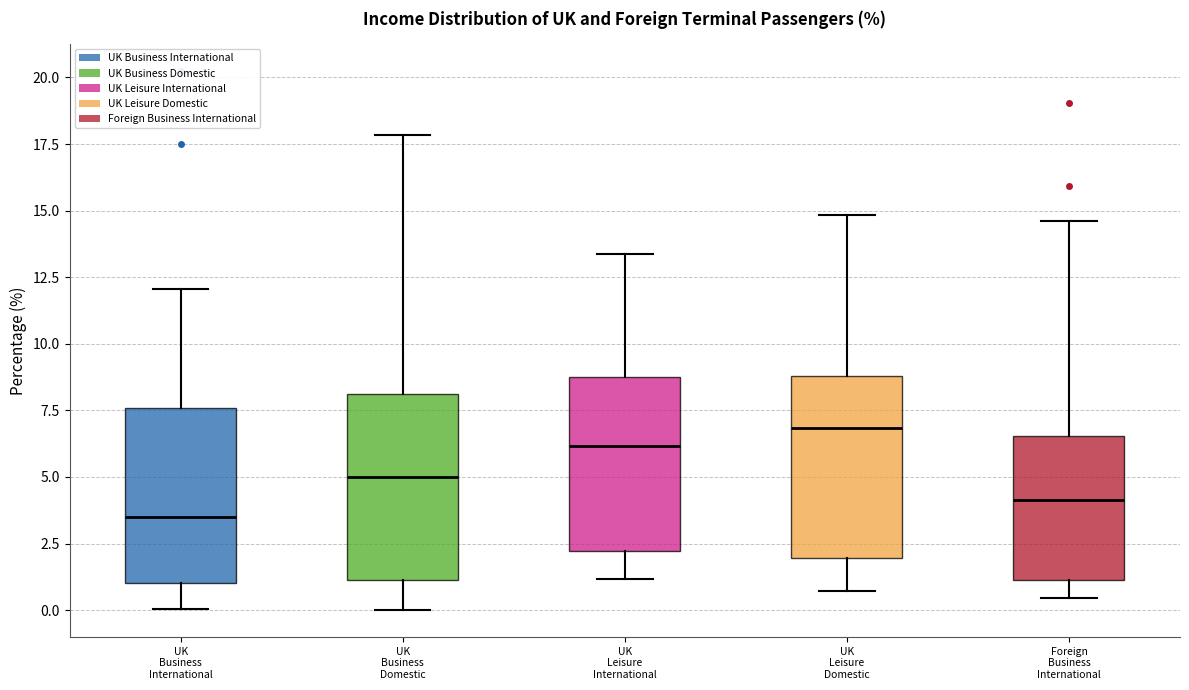

Reading left to right, transcribe this box plot: for each box, give where its median line is, the range the box spans, and where its two whiskers end, as read against the y-axis. The values are not printed on the chart, so give them approximately, as read against the axis.

UK Business International: median 3.5, box 1.0 to 7.5, whiskers 0.0 to 12.0
UK Business Domestic: median 5.0, box 1.0 to 8.0, whiskers 0.0 to 18.0
UK Leisure International: median 6.0, box 2.0 to 9.0, whiskers 1.0 to 13.5
UK Leisure Domestic: median 7.0, box 2.0 to 9.0, whiskers 0.5 to 15.0
Foreign Business International: median 4.0, box 1.0 to 6.5, whiskers 0.5 to 14.5